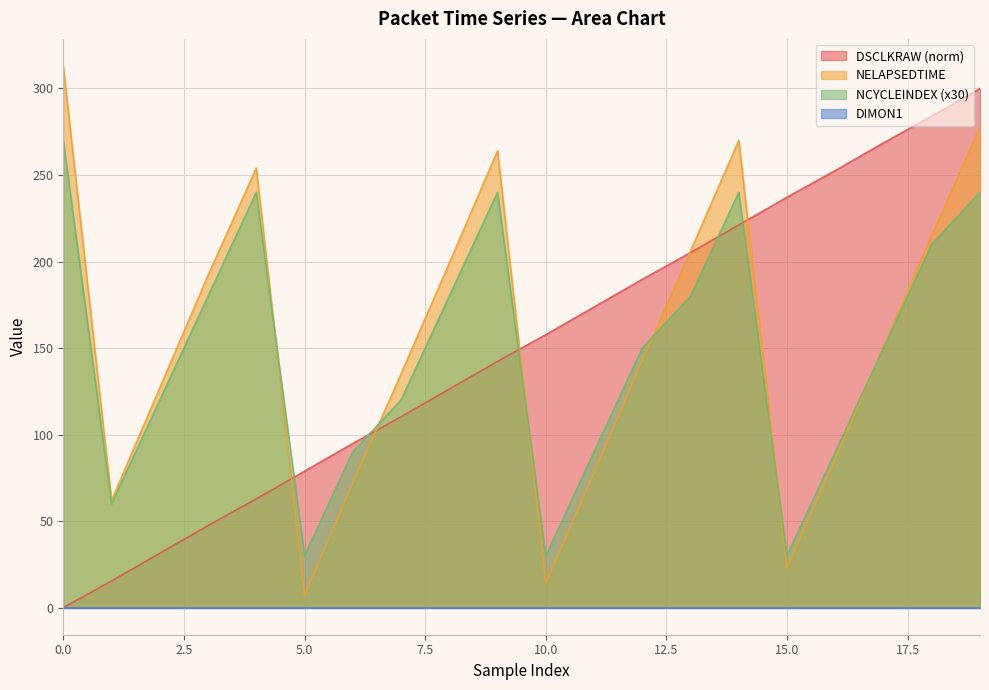

How many intersections are there between DSCLKRAW and NELAPSEDTIME?

5